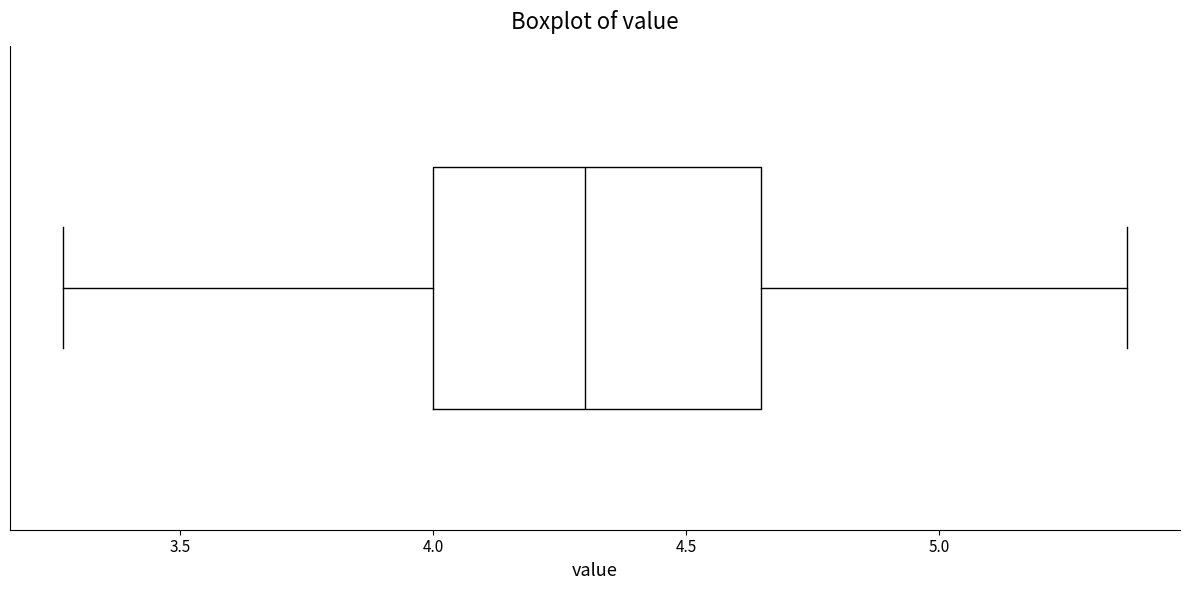

Read this box plot against the x-axis: the position of the median line, the range covered by the box, and the ends of both whiskers. The values are not printed on the chart, so give them approximately, as read against the axis.

median 4.30, box 4.00 to 4.65, whiskers 3.25 to 5.35